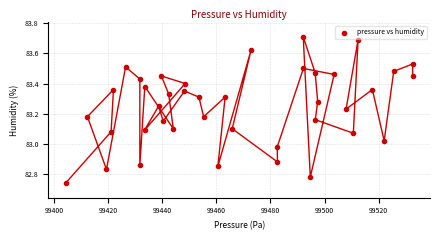

What is the range of X values (max minus min)?

128.3